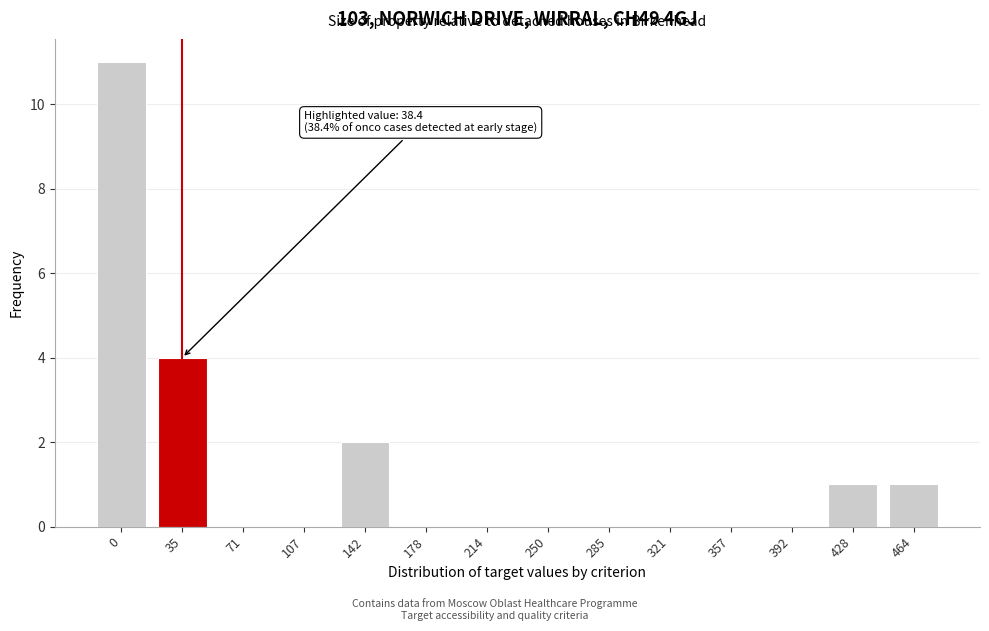

Reading right to left, transcribe all the data shown in this chart.

464=1	428=1	392=0	357=0	321=0	285=0	250=0	214=0	178=0	142=2	107=0	71=0	35=4	0=11